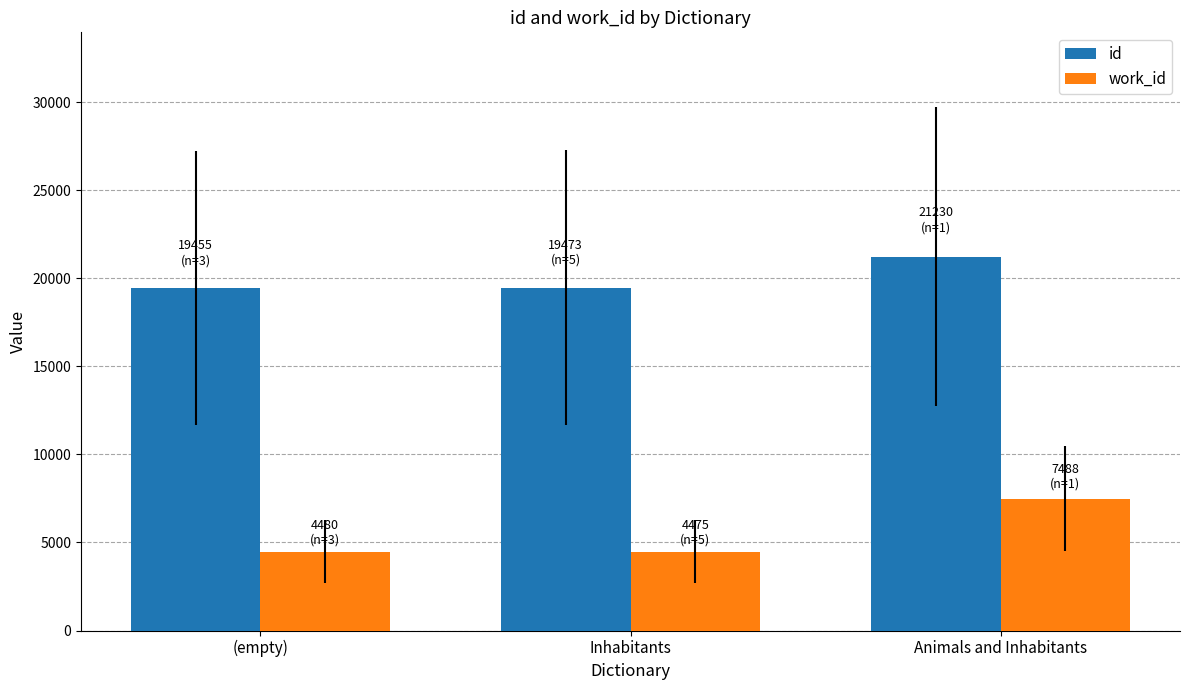

What is the total value across all series at Animals and Inhabitants?

28718